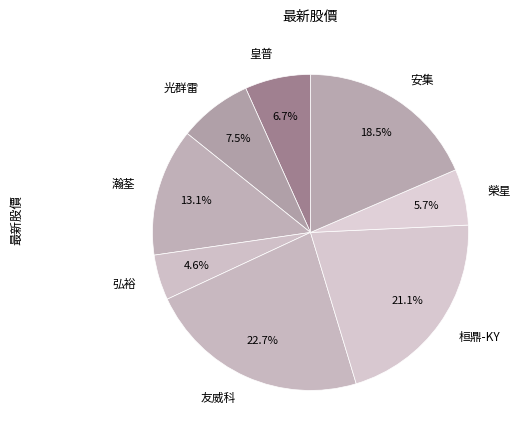

How many slices are in this pie chart?

8